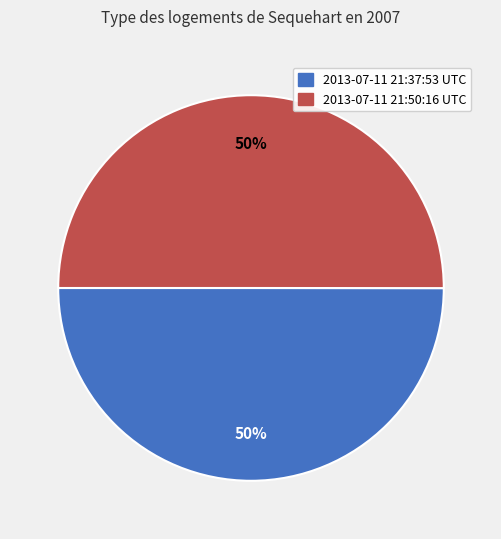

What is the ratio of the value at 2013-07-11 21:50:16 UTC to the value at 2013-07-11 21:37:53 UTC?

1.0